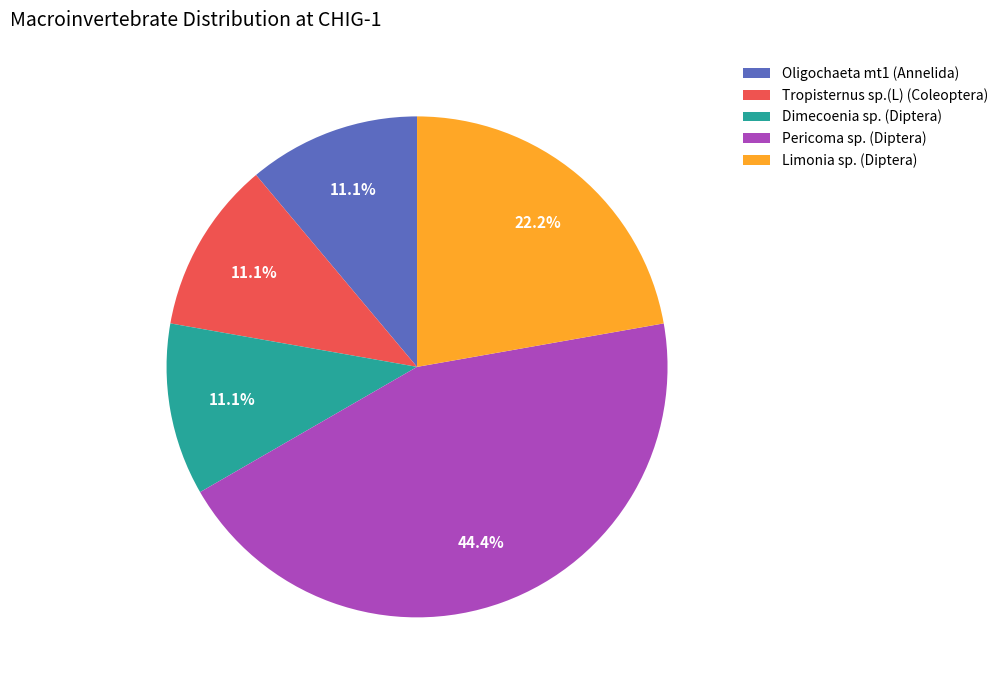

Which slice is the largest?

Pericoma sp. (Diptera)